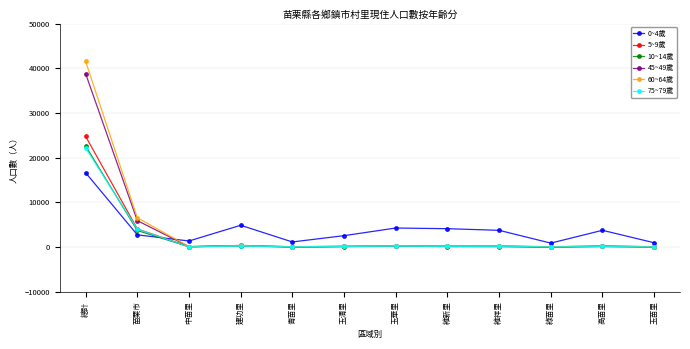

At how many categories does at least one series exceed 26531?

1